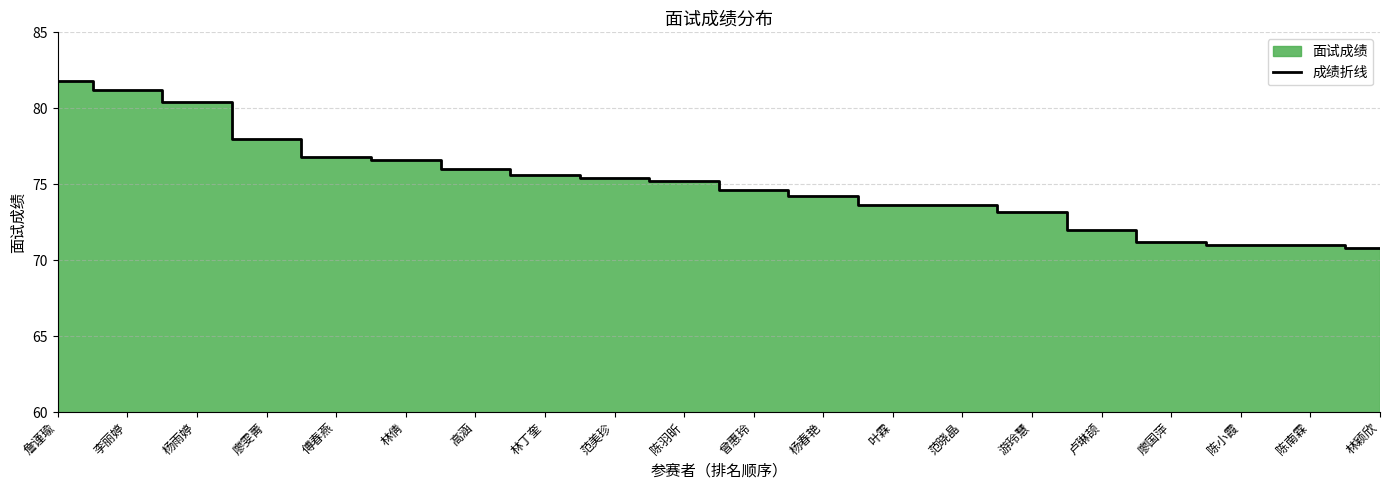

Reading left to right, extract all data points from this chart.

81.8	81.2	80.4	78.0	76.8	76.6	76.0	75.6	75.4	75.2	74.6	74.2	73.6	73.6	73.2	72.0	71.2	71.0	71.0	70.8